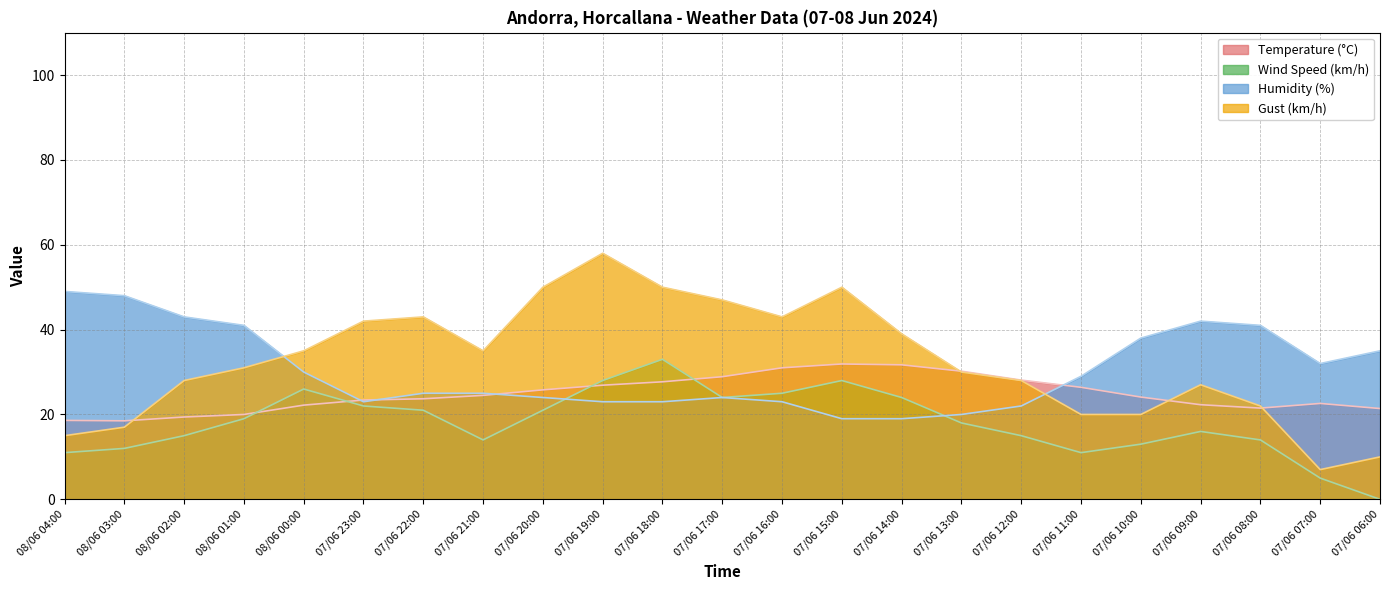

What are all the series names shown in the legend?

Temperature (°C), Wind Speed (km/h), Humidity (%), Gust (km/h)